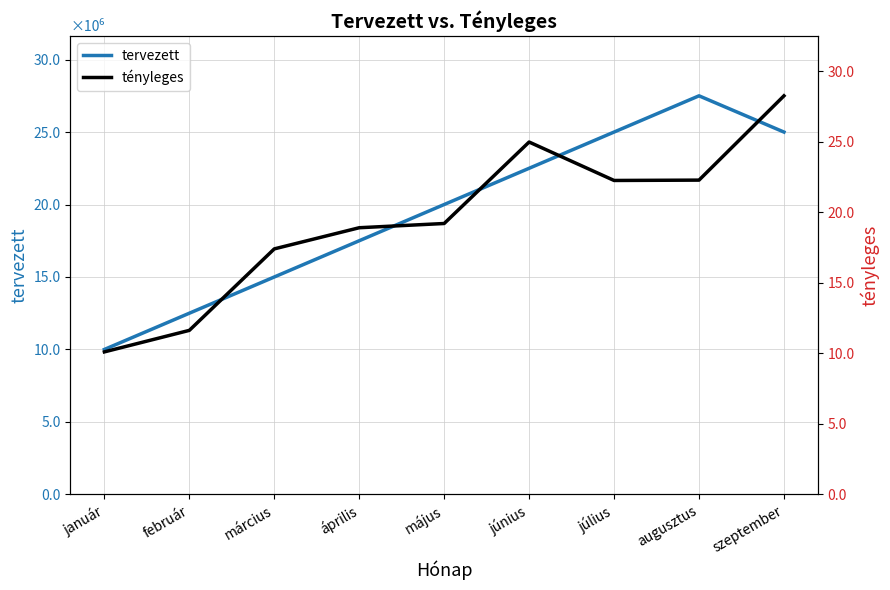

In tényleges, how many points are higher than both neighbors (excluding endpoints)?

1